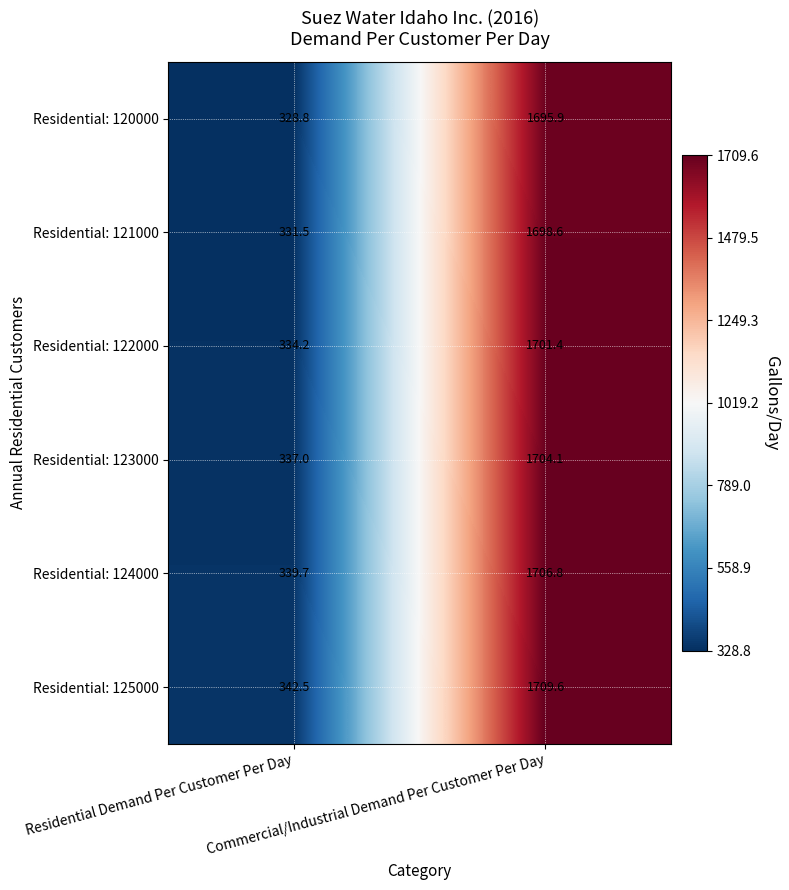

Between Residential Demand Per Customer Per Day and Commercial/Industrial Demand Per Customer Per Day, which series saw the biggest shift?

Residential: 122000